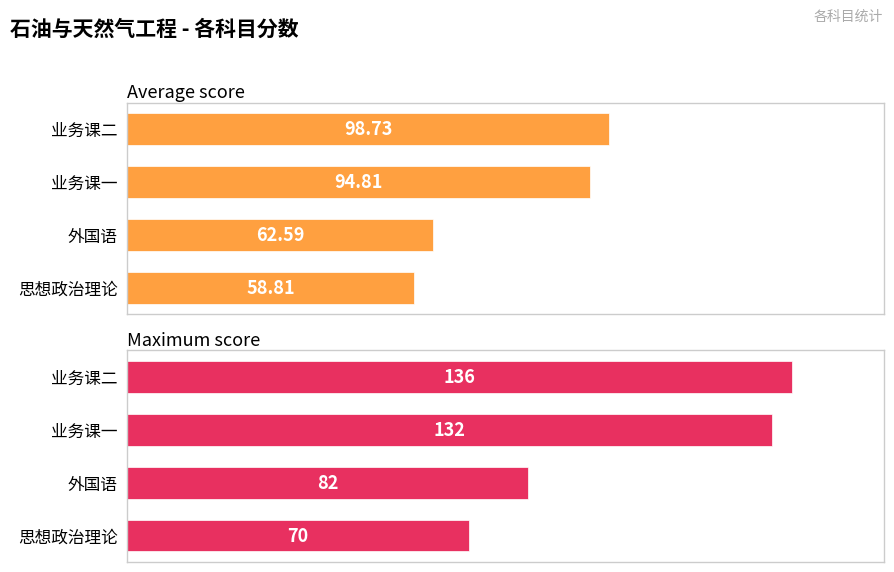

Between 思想政治理论 and 业务课二, which series saw the biggest shift?

Maximum score